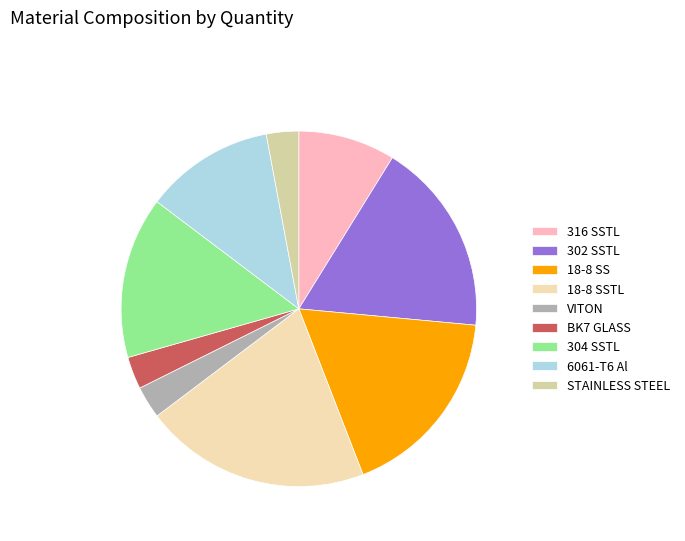

How many segments does this pie chart have?

9